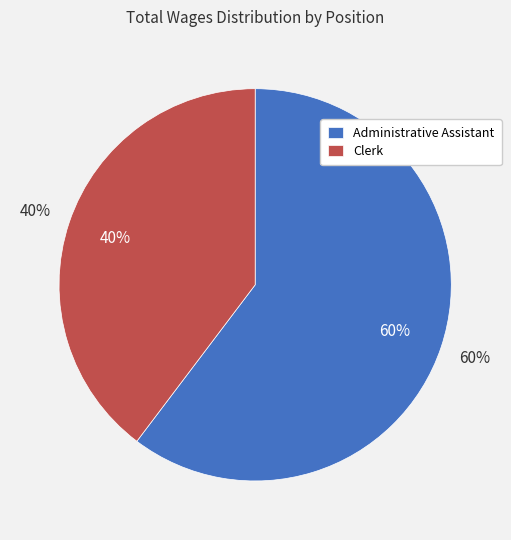

What is the total percentage of Clerk and Administrative Assistant?

100.0%